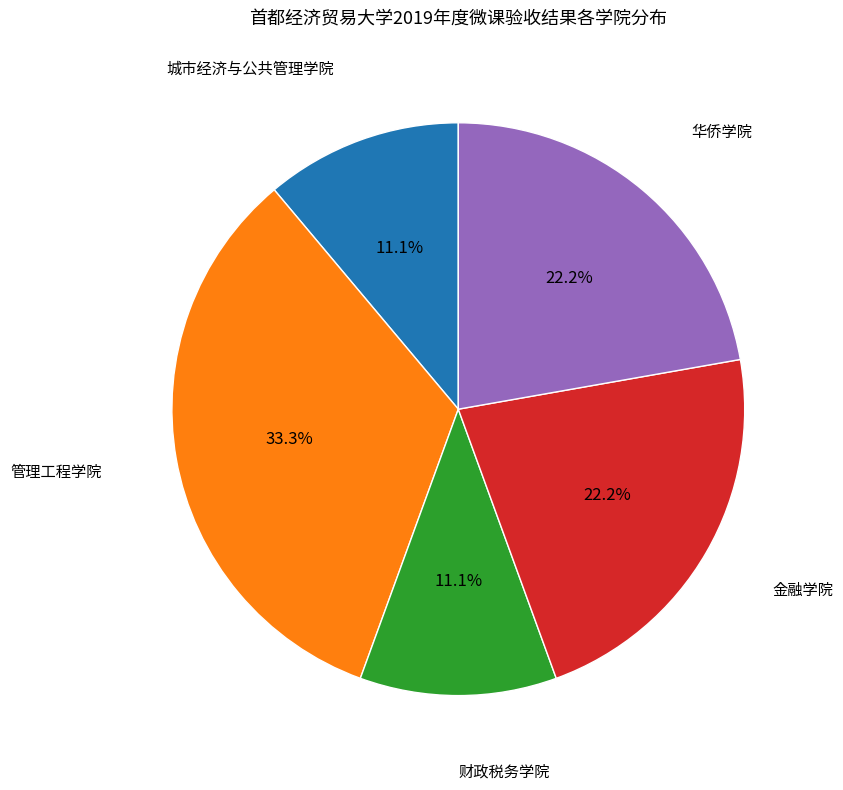

Does any single category account for the majority?

No